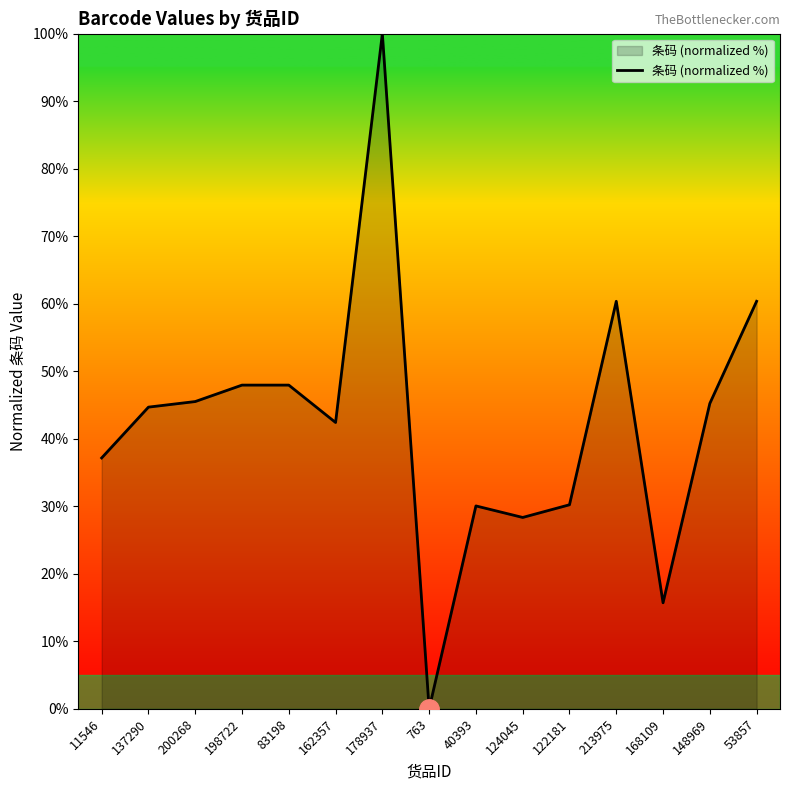

The value at 213975 is 60.4. True or false?

True